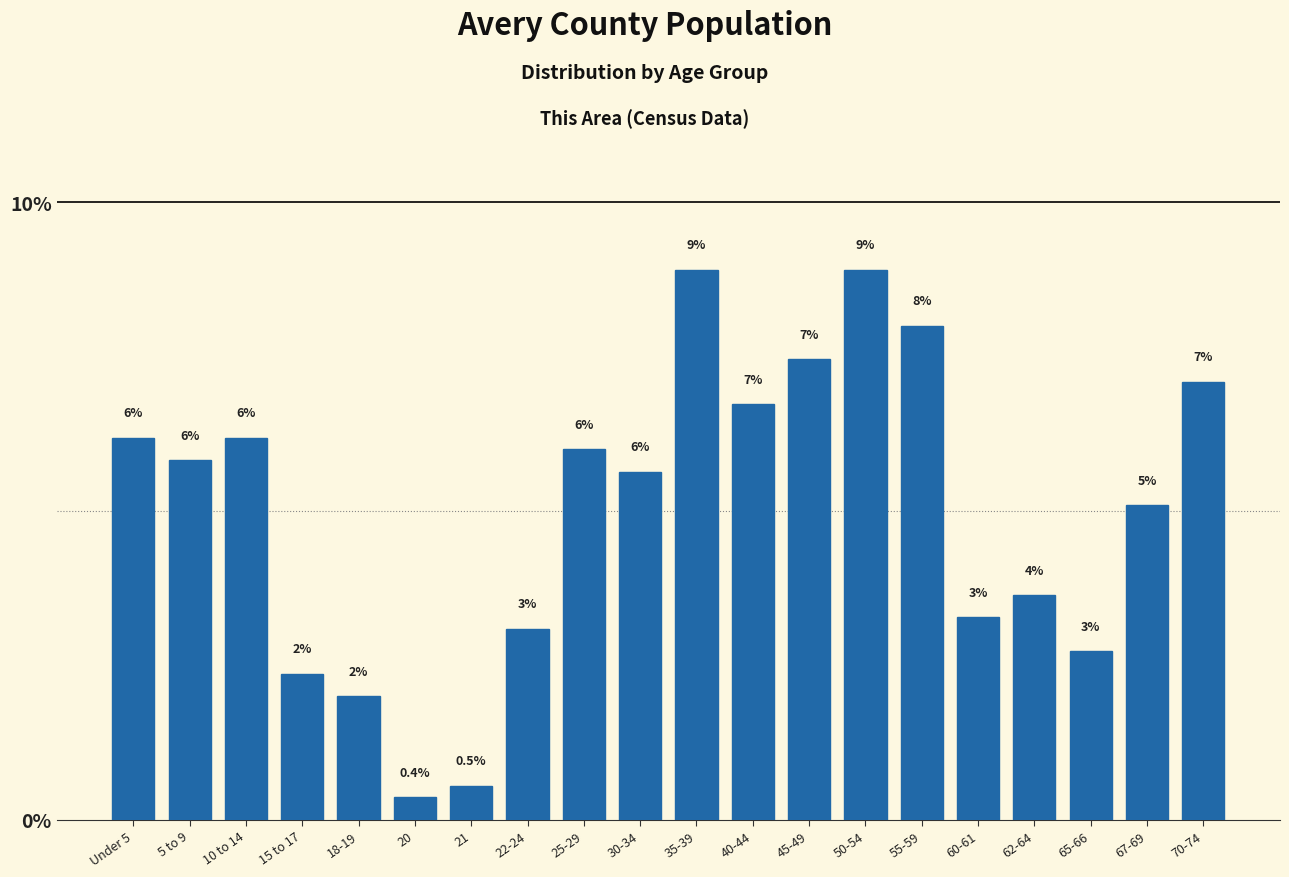

What is the greatest value displayed?

8.9